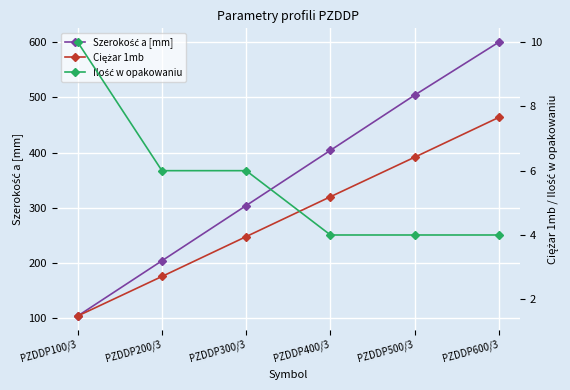

True or false: Szerokość a [mm] and Ilość w opakowaniu cross at least once.

False